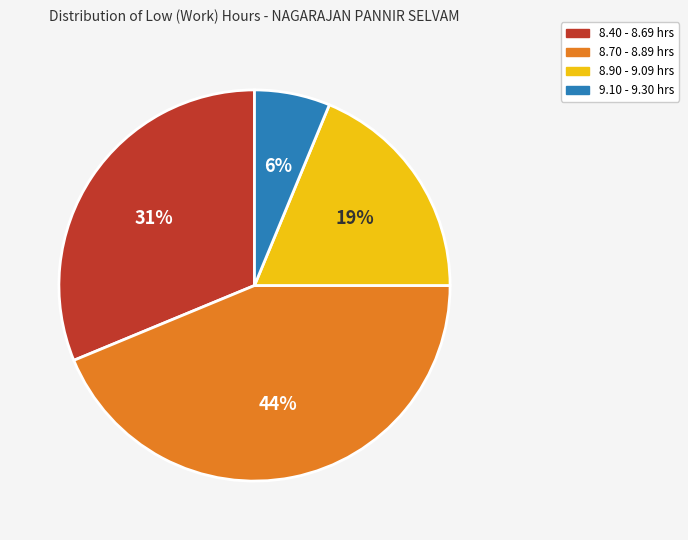

Is there a majority slice in this chart?

No